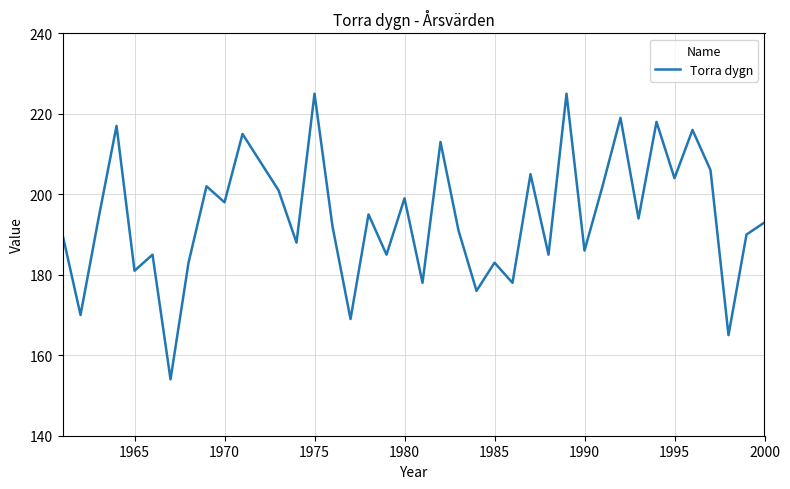

What is the difference between the maximum and minimum values?

71